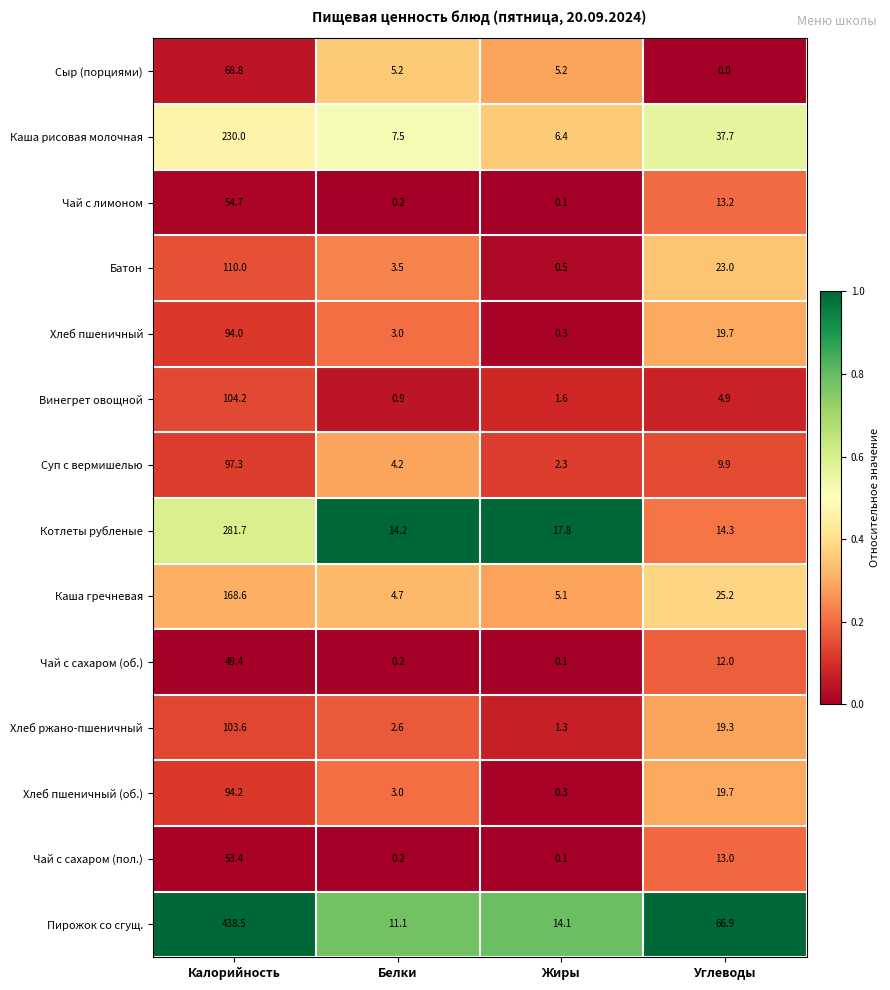

What is the difference between the Хлеб ржано-пшеничный values at Жиры and Углеводы?

18.0